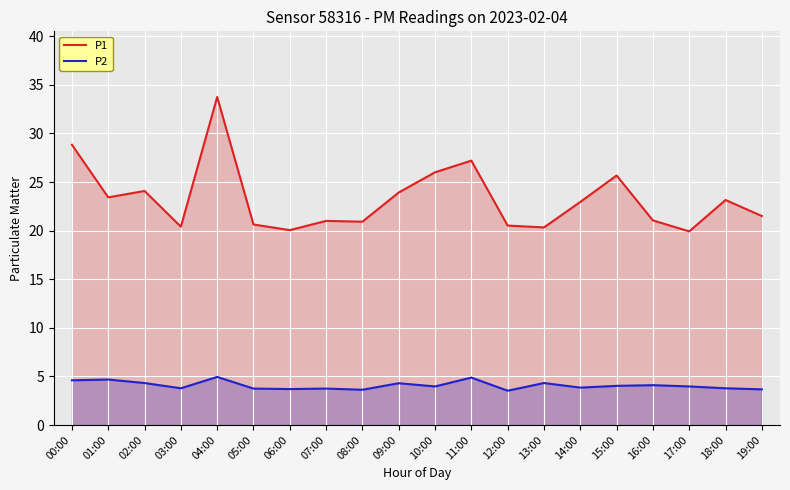

Which category has the highest value in the P2 series?

04:00